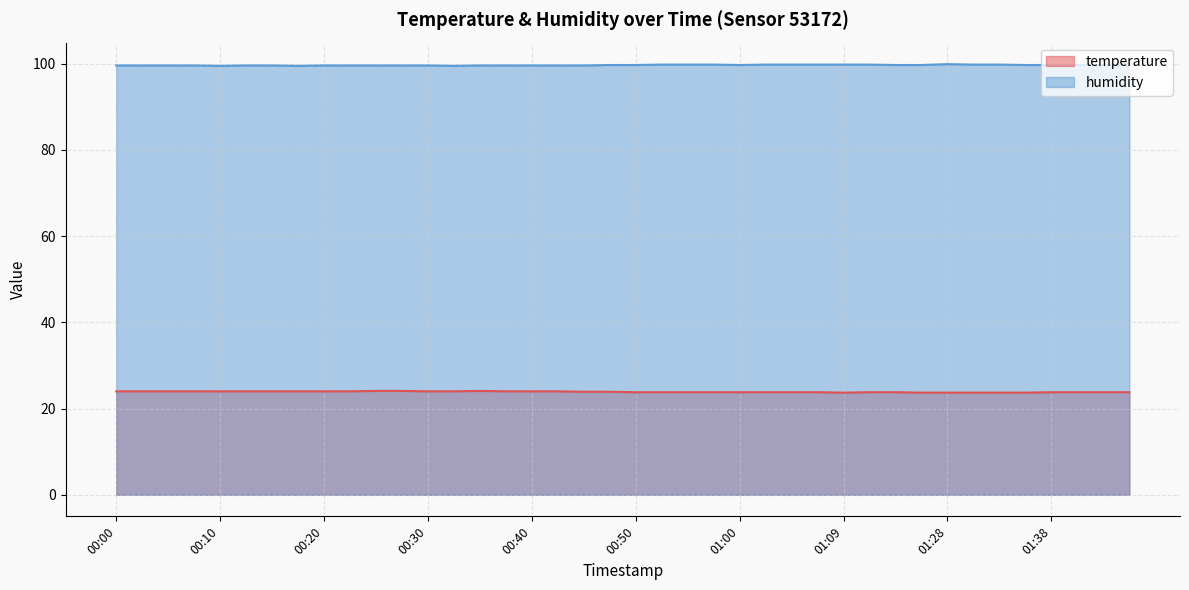

List the series in order of their overall mean, highest first.

humidity, temperature